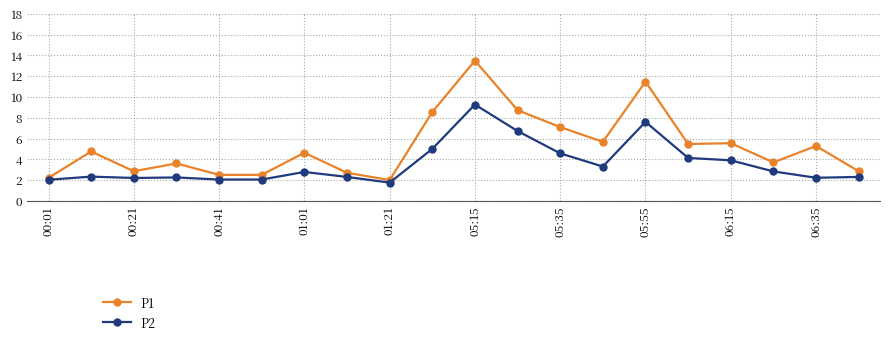

What is the value of the P2 point at the 12th from the left?

6.7